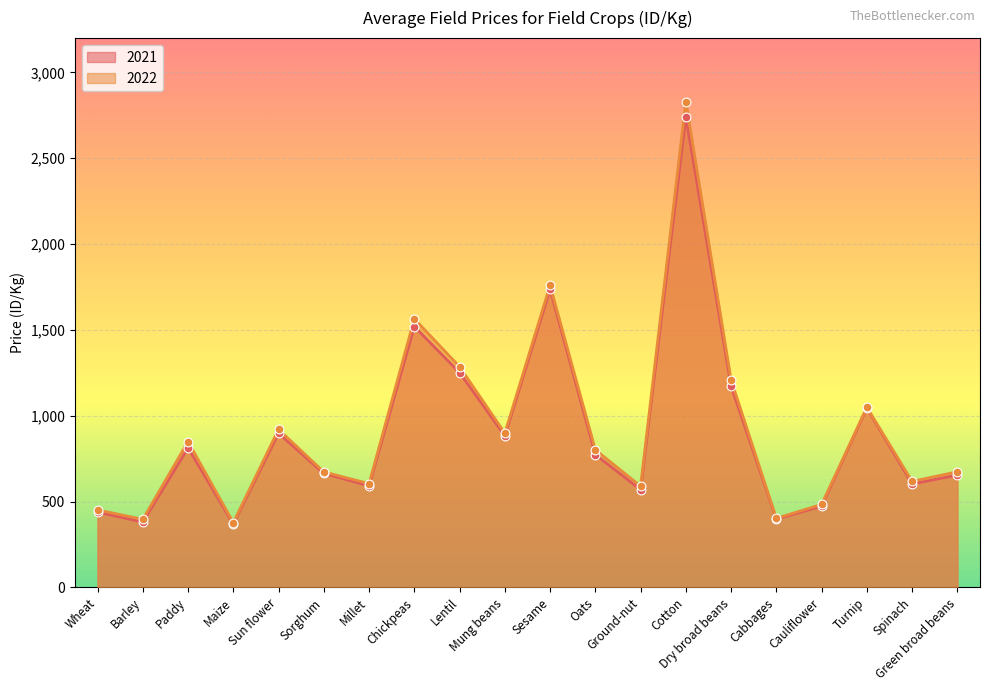

Which series reaches the minimum Y coordinate?

2021